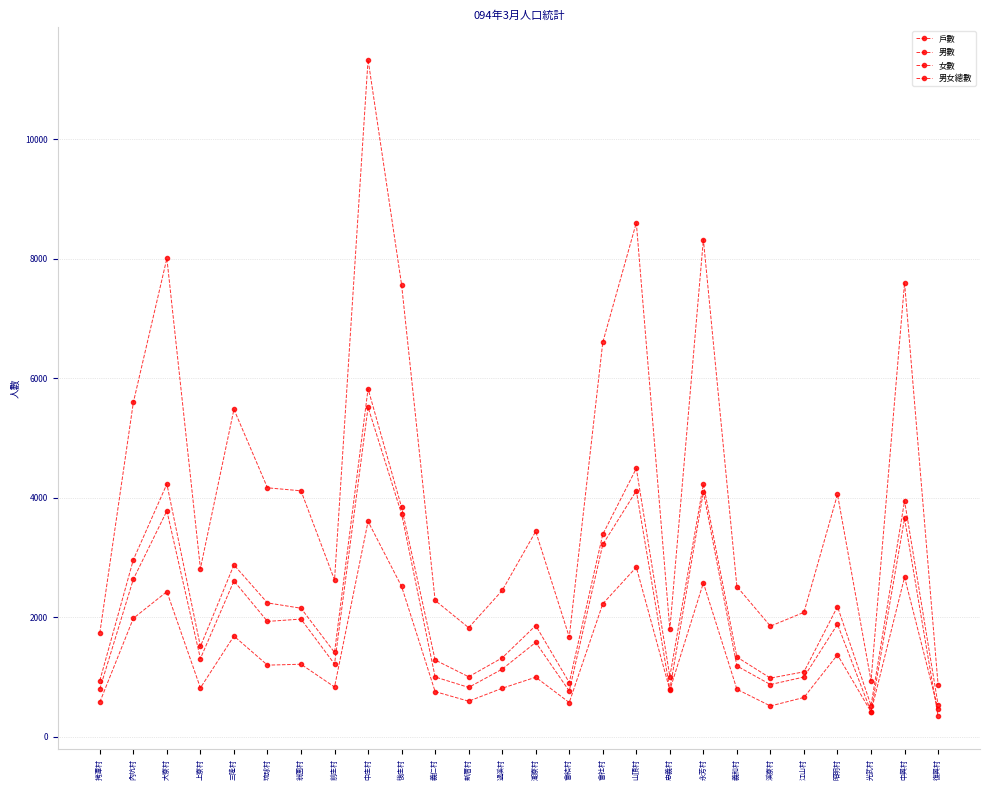

Is the value of 男女總數 at 後庄村 greater than the value of 男數 at 昭明村?

Yes